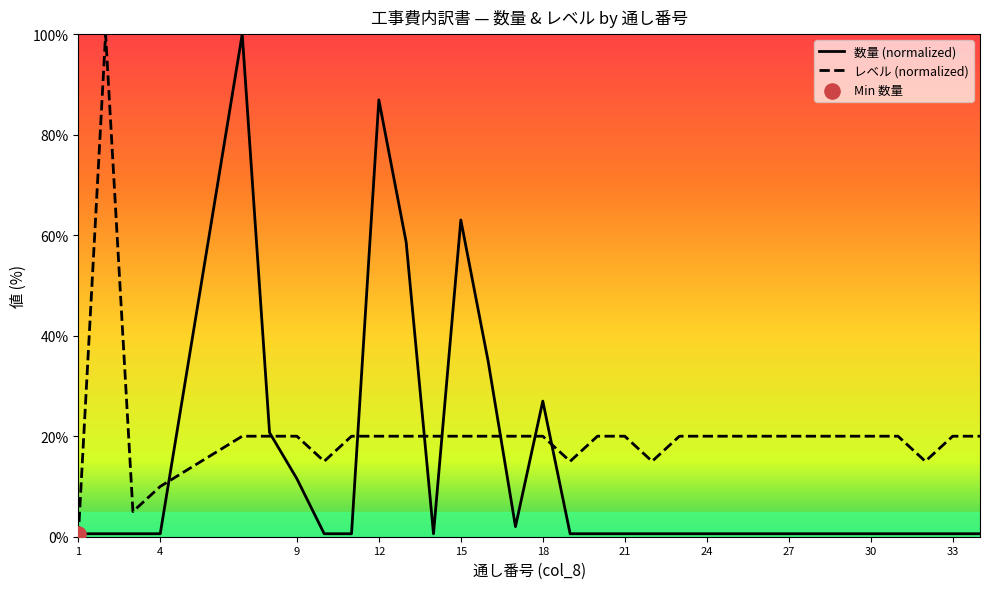

Which series reaches the minimum Y coordinate?

レベル